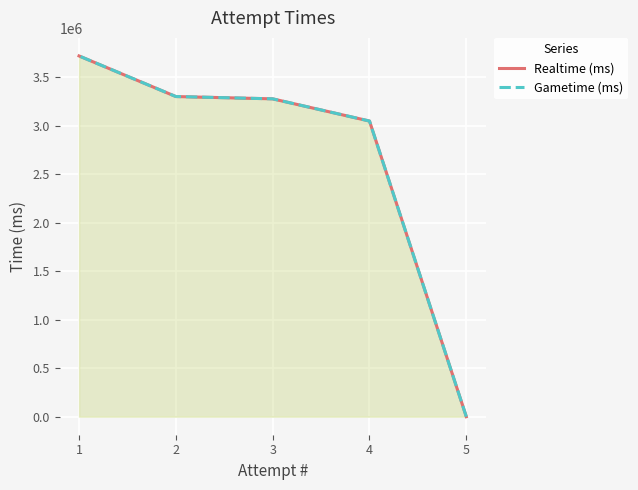

Which category has the lowest value across all series?

5